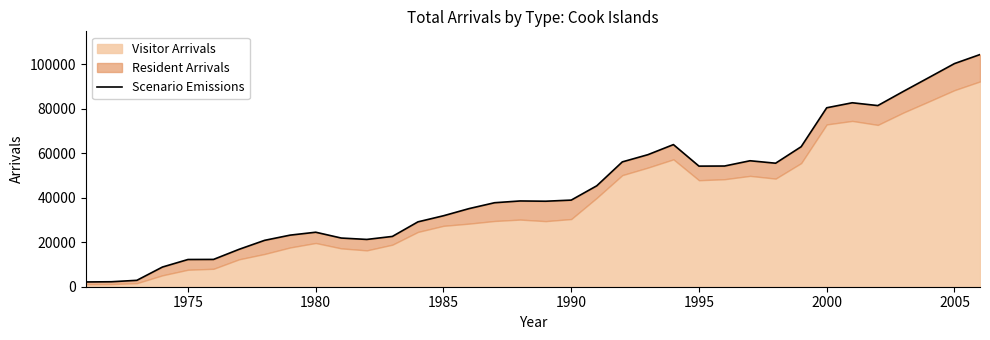

What is the maximum value shown in the chart?

104422